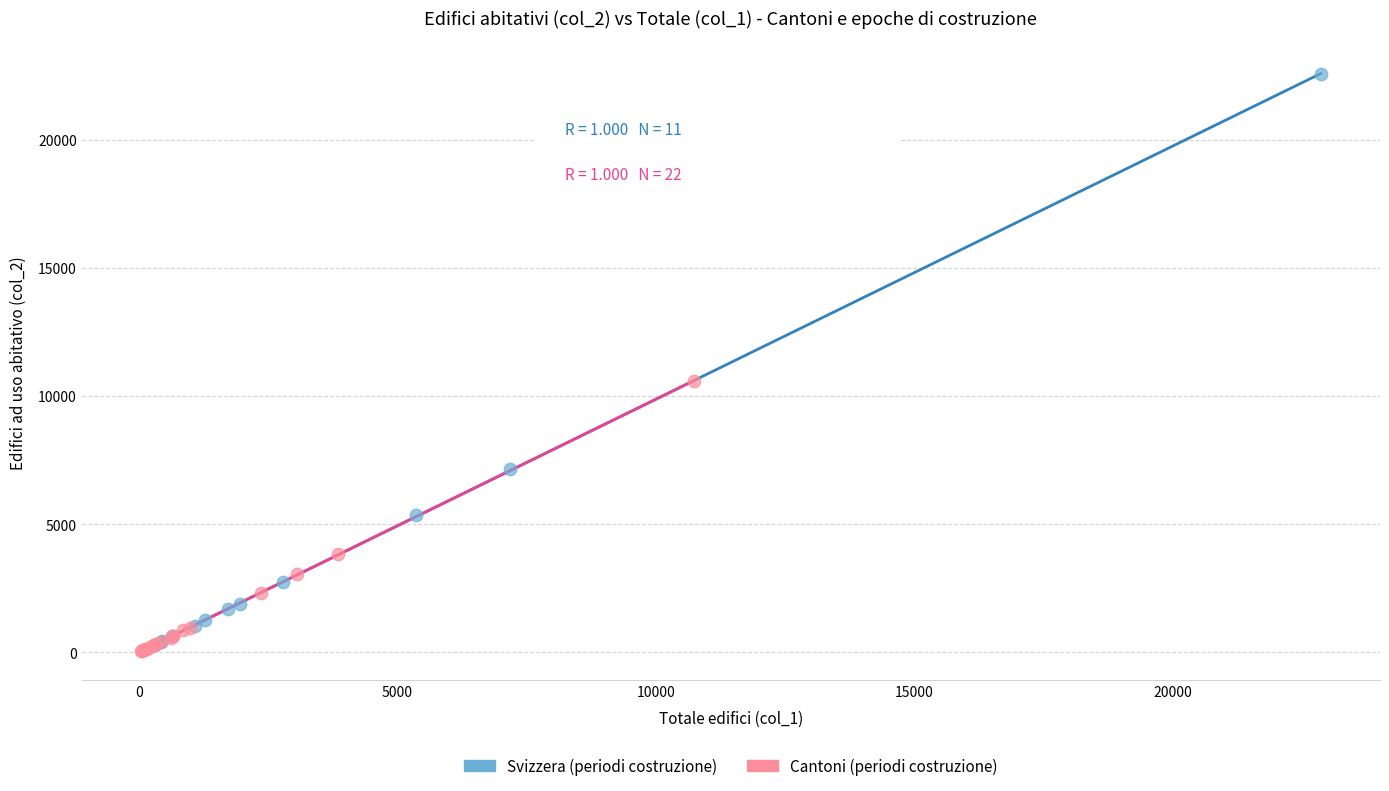

Which series has the largest Y range (max minus min)?

Svizzera (periodi costruzione)